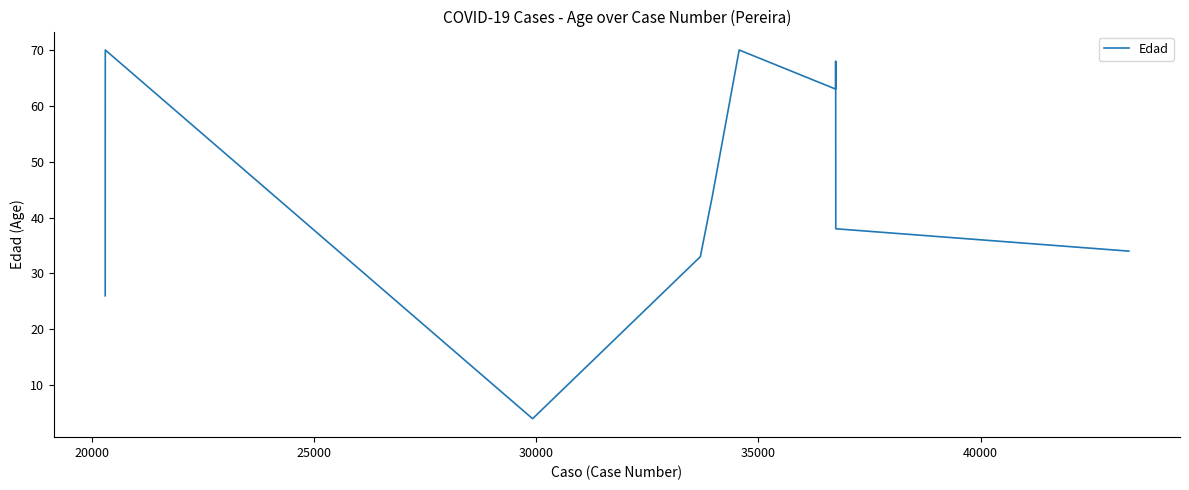

What is the smallest value displayed?

4